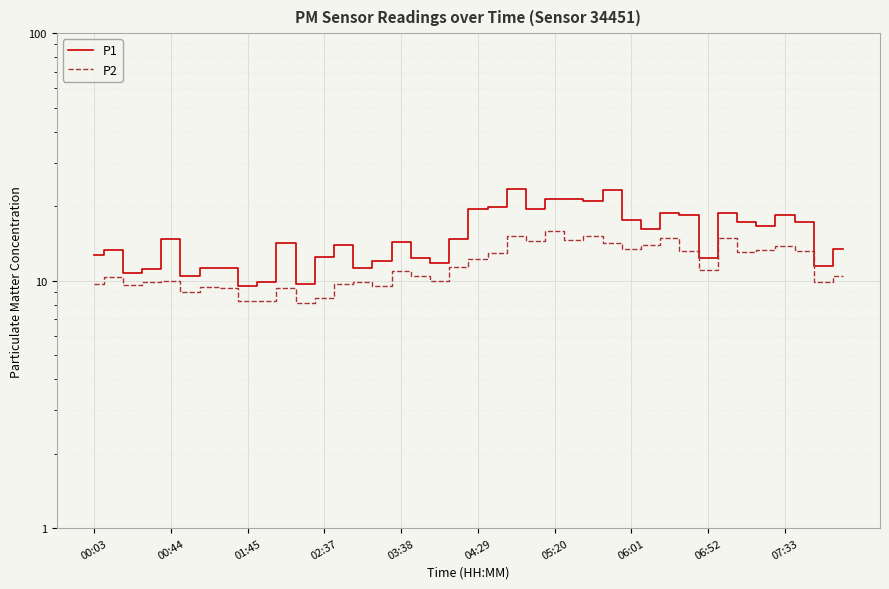

What is the difference between the P1 values at 34 and 11?

7.5